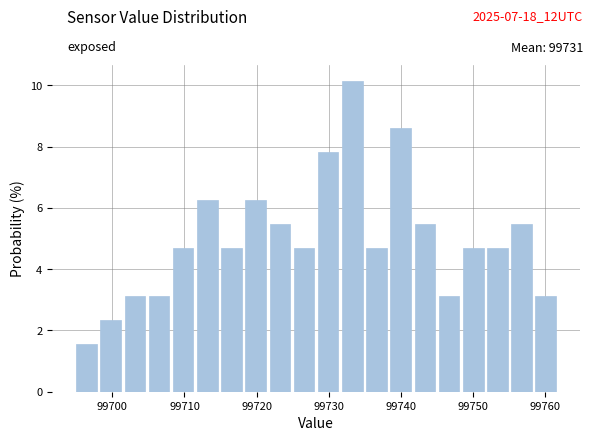

Around what value on the x-axis is the tallest bar? Give the approximate position of its centre, as read against the axis.

99733